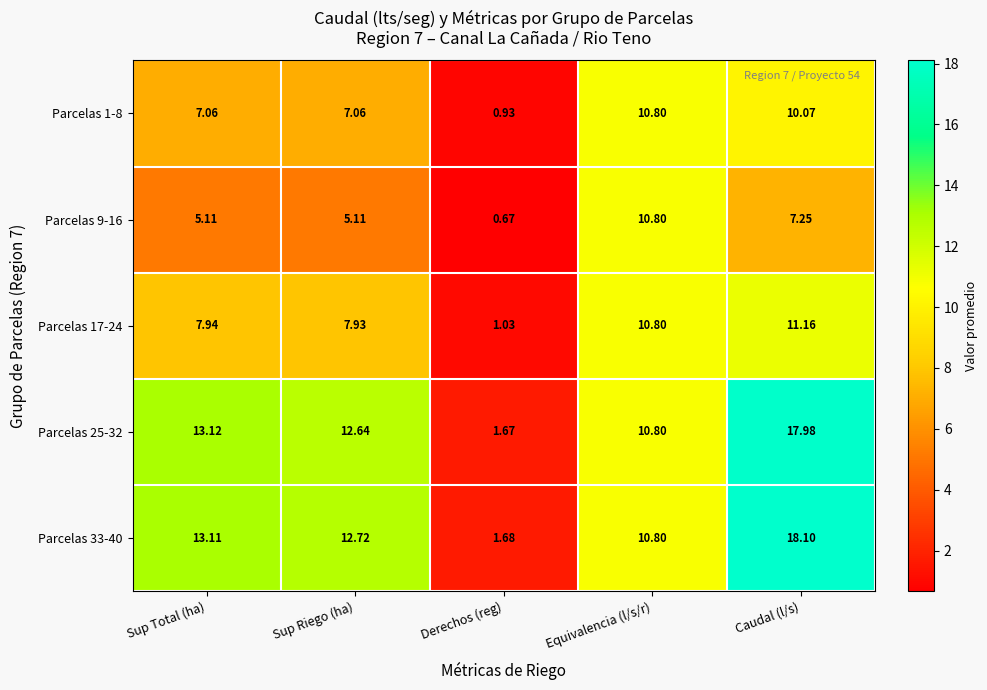

At which label does Parcelas 17-24 first exceed 7?

Sup Total (ha)